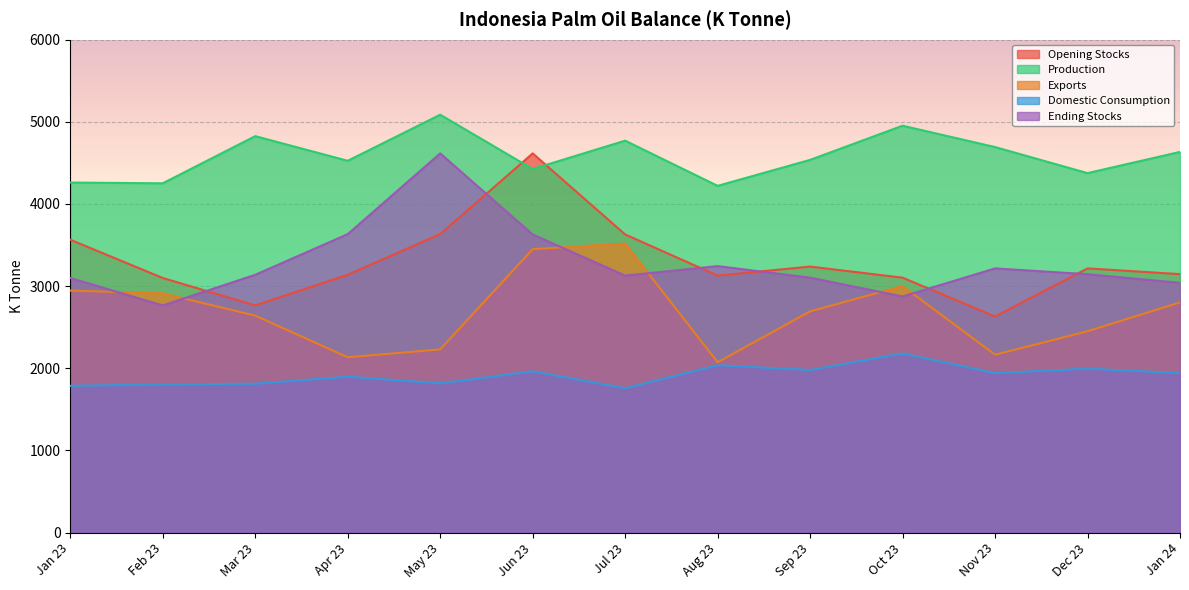

Is it true that Ending Stocks equals 5666 at Apr 23?

False